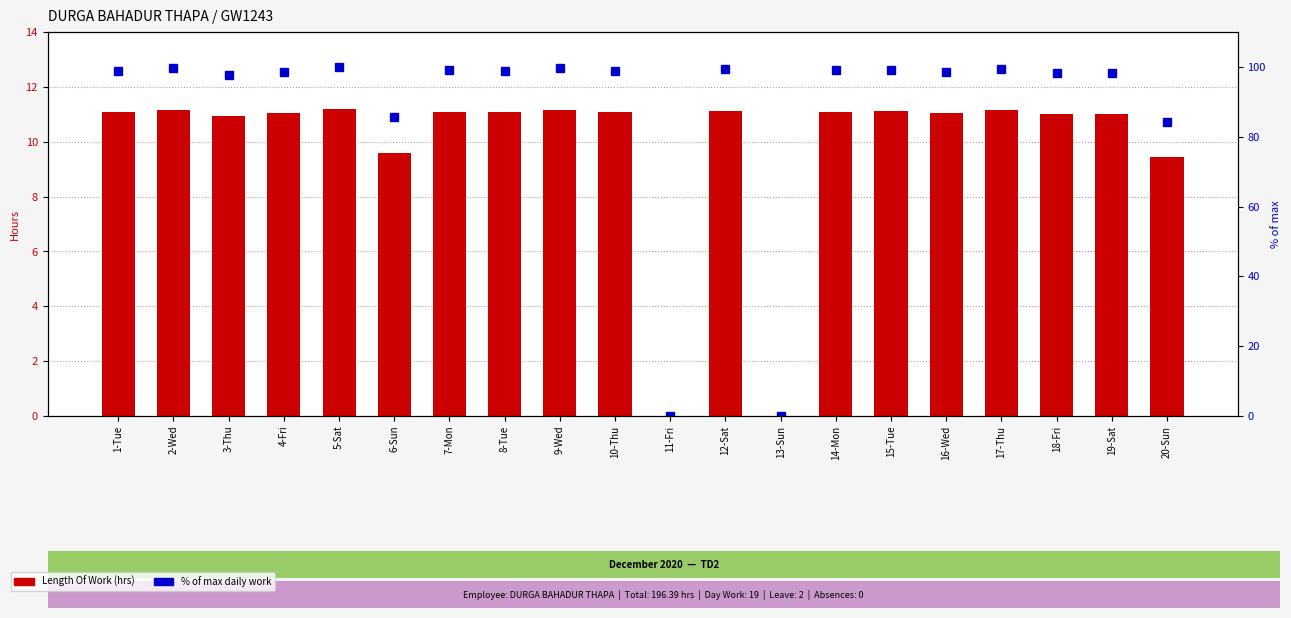

How many values in the % of max daily work series exceed 98?

15